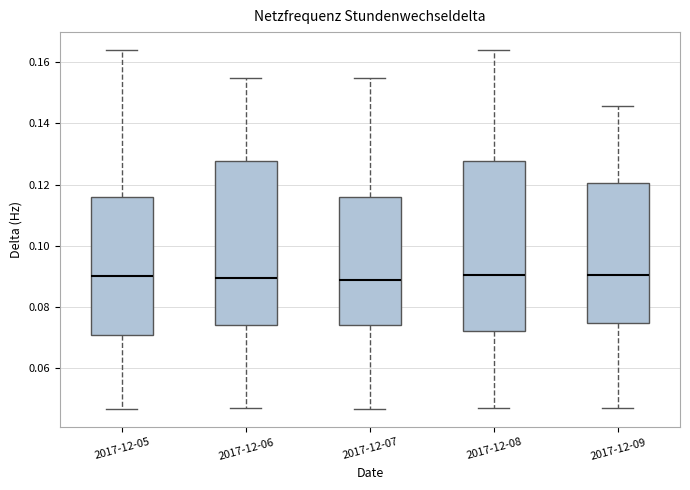

Where is the upper edge of the box for 2017-12-05 on the y-axis? The values are not printed on the chart, so give them approximately, as read against the axis.

0.116